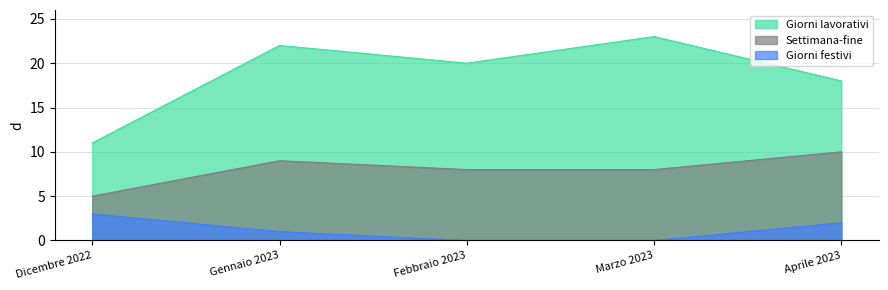

What is the spread (max minus min) of values at Febbraio 2023?

20